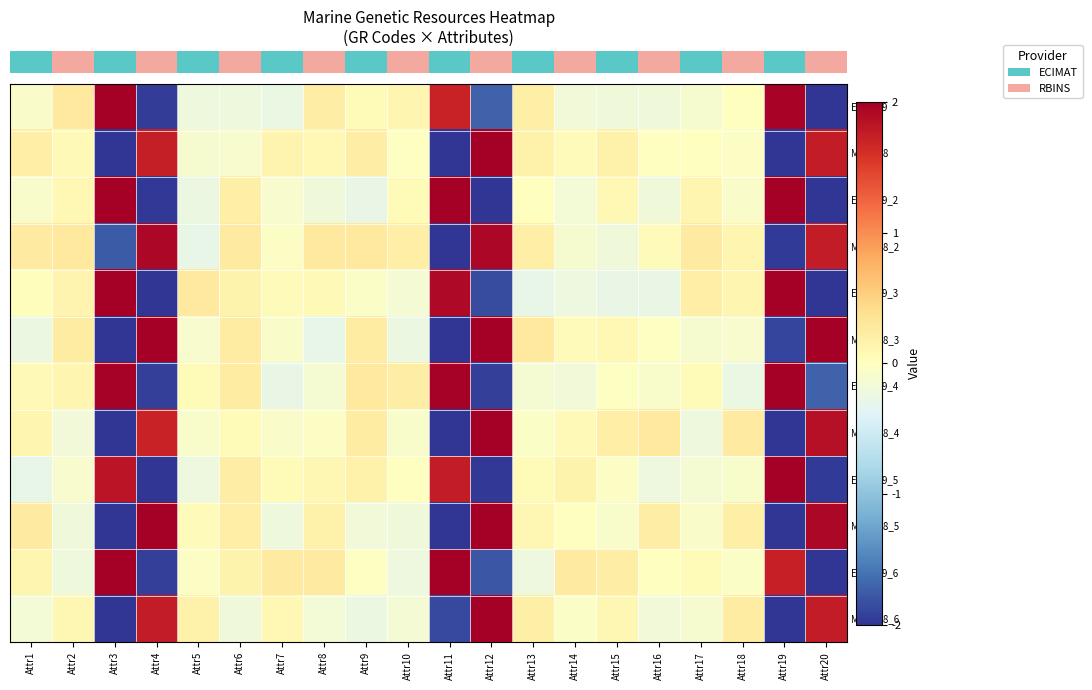

Which series has the largest range (max minus min)?

row_0